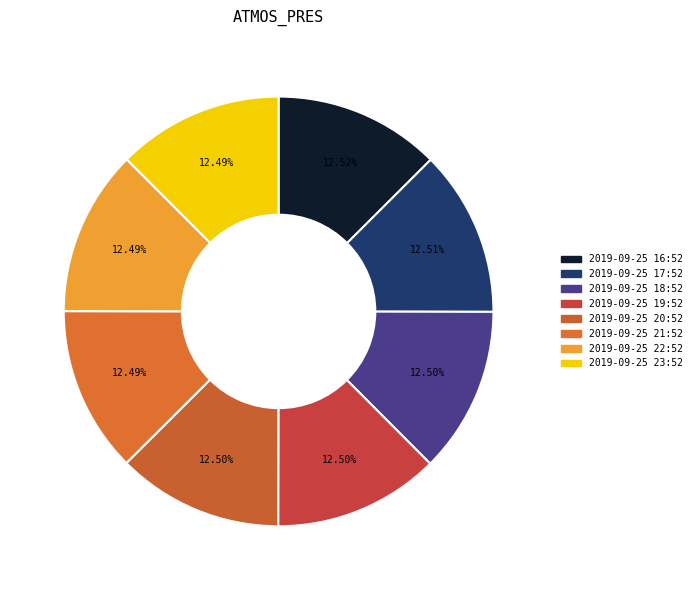

True or false: 2019-09-25 19:52 accounts for 12% of the total.

True